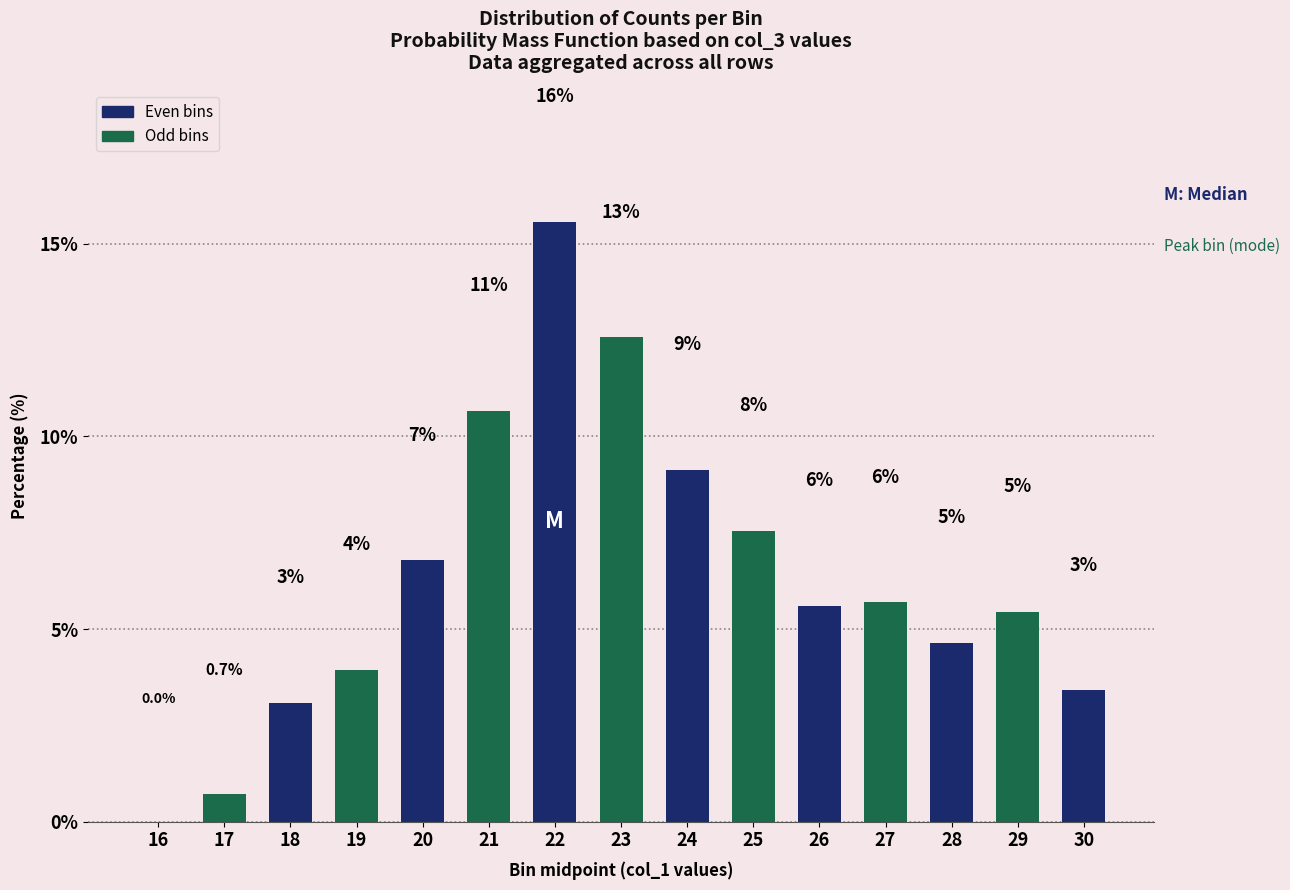

Are the bars horizontal?

No